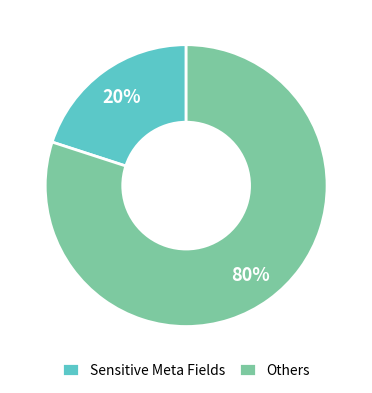

Is there a majority slice in this chart?

Yes